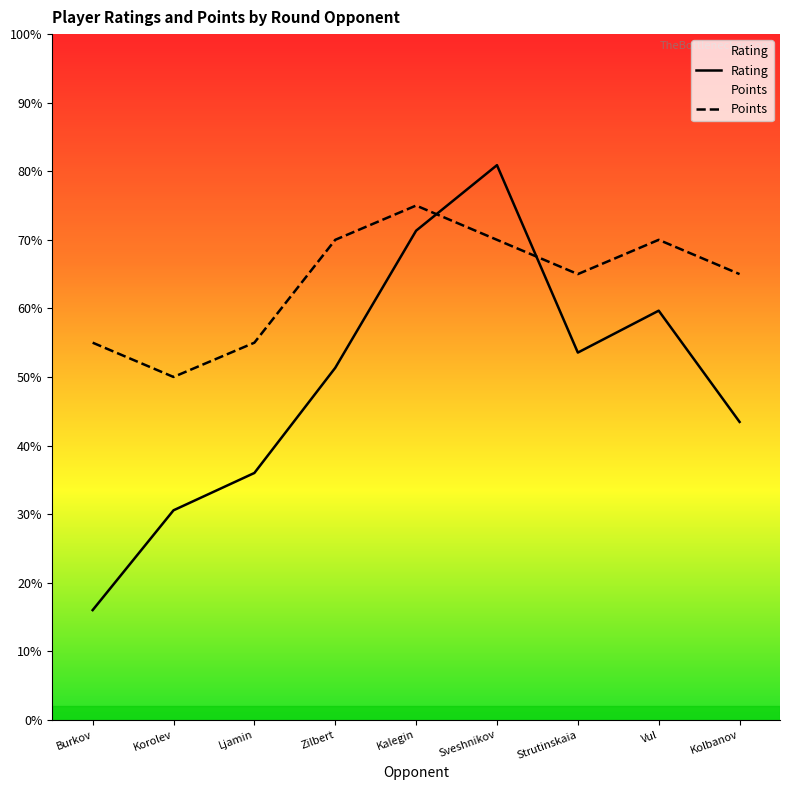

What is the minimum value for Points?

50.0